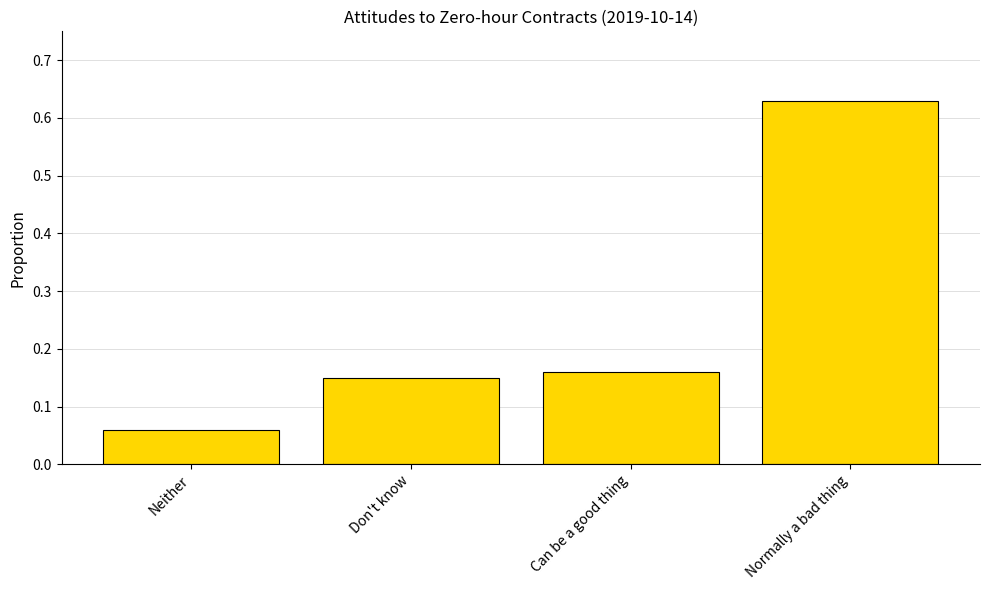

What is the sum of the values at Can be a good thing and Normally a bad thing?

0.8